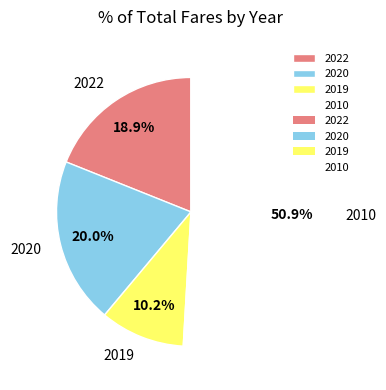

To the nearest percent, what percentage of the pie is 2020?

20%